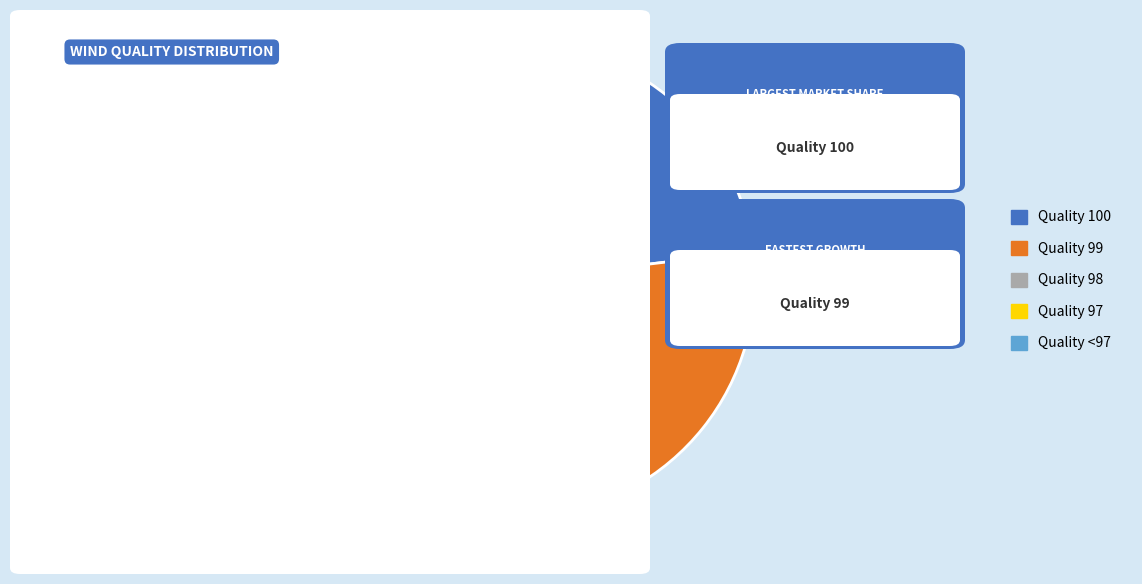

Between Quality 98 and Quality 99, which is larger?

Quality 99